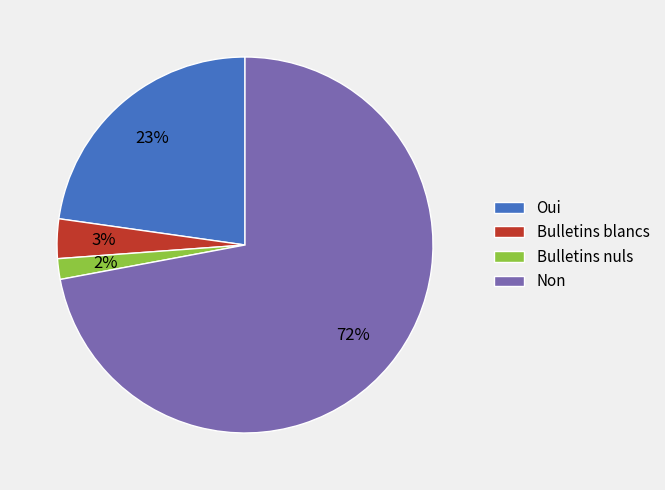

What percentage is the Bulletins blancs slice, to the nearest percent?

3%